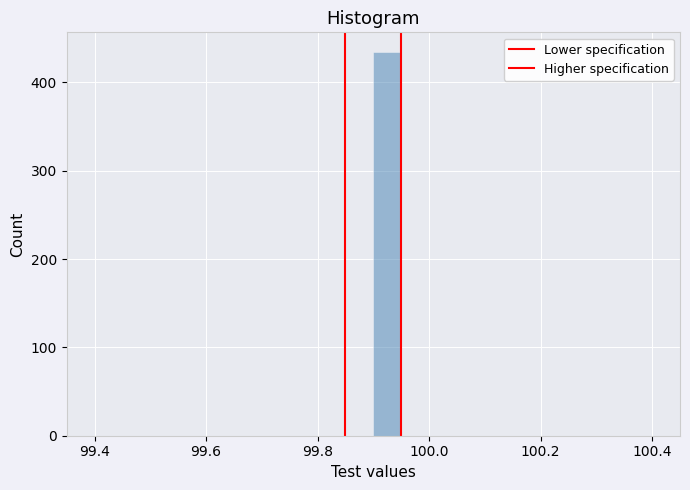

Read against the x-axis, roughly where is the centre of the tallest bar?

99.92